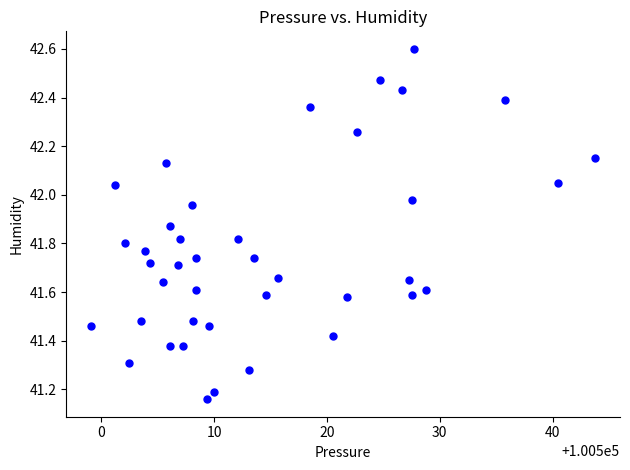

What is the range of Y values (max minus min)?

1.4